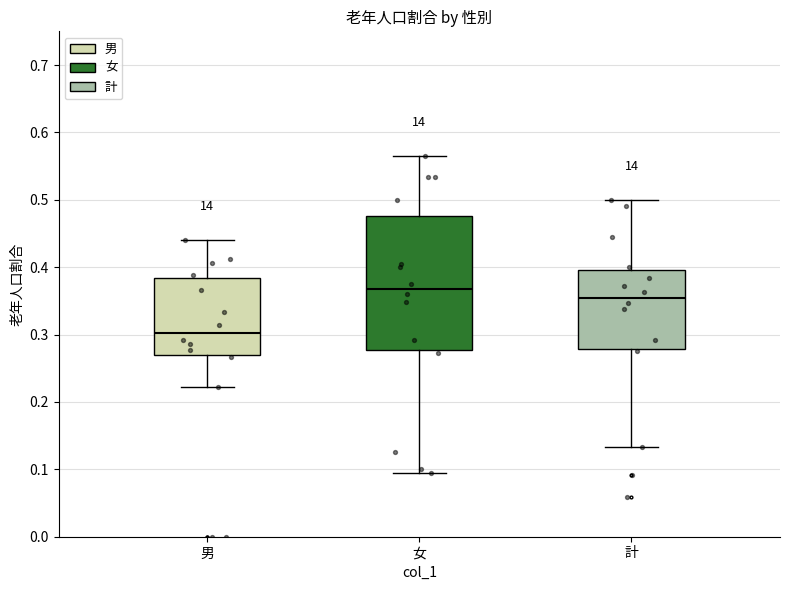

Where does the median line of the box for 男 sit on the y-axis? The values are not printed on the chart, so give them approximately, as read against the axis.

0.30